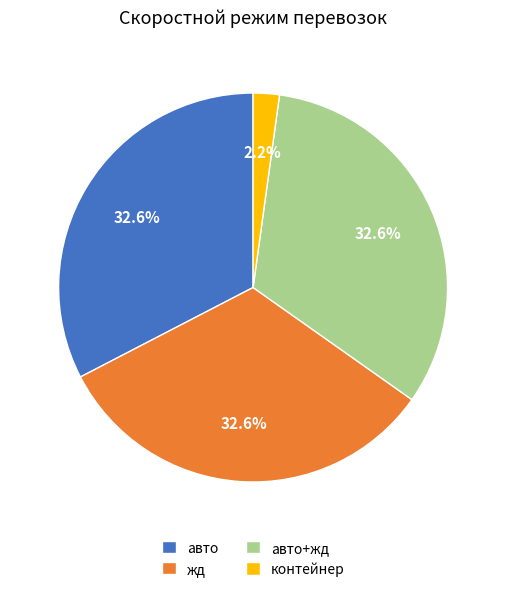

What is the smallest slice in the pie chart?

контейнер